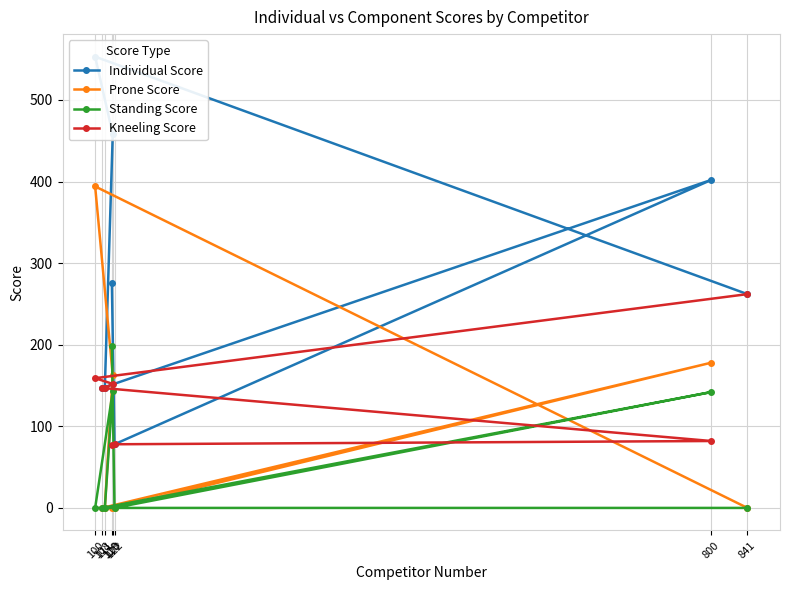

Is the value of Individual Score at 100 greater than the value of Kneeling Score at 841?

Yes